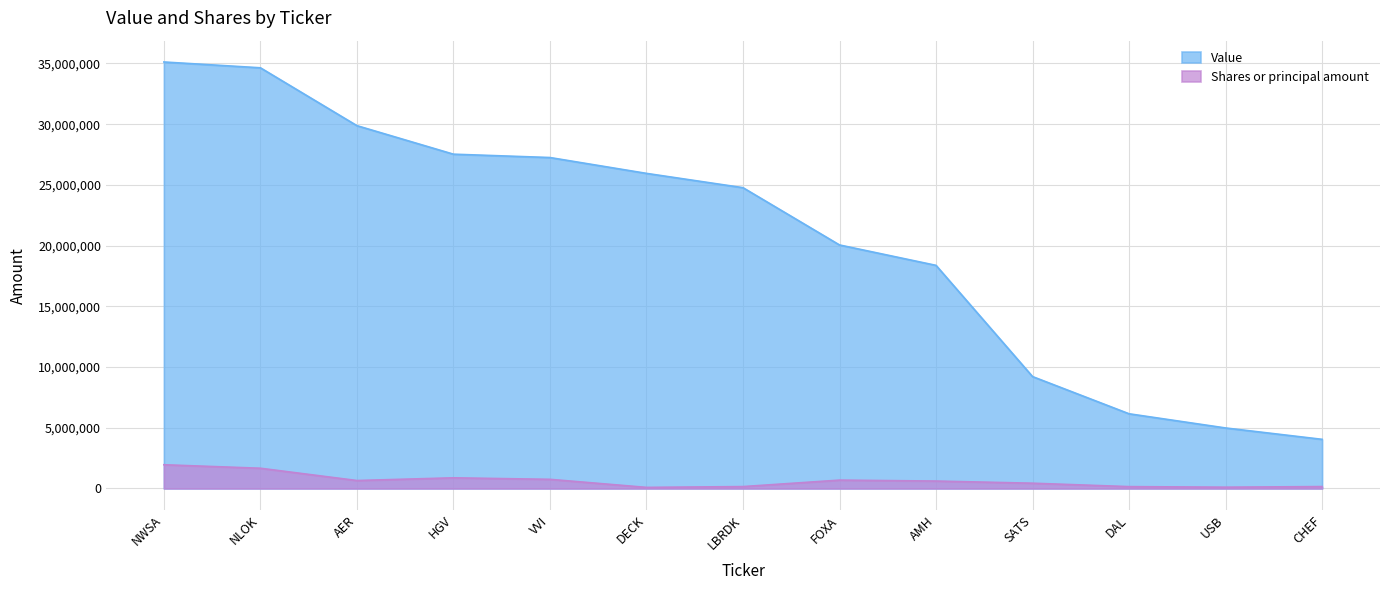

Which series changed the most between NLOK and FOXA?

Value